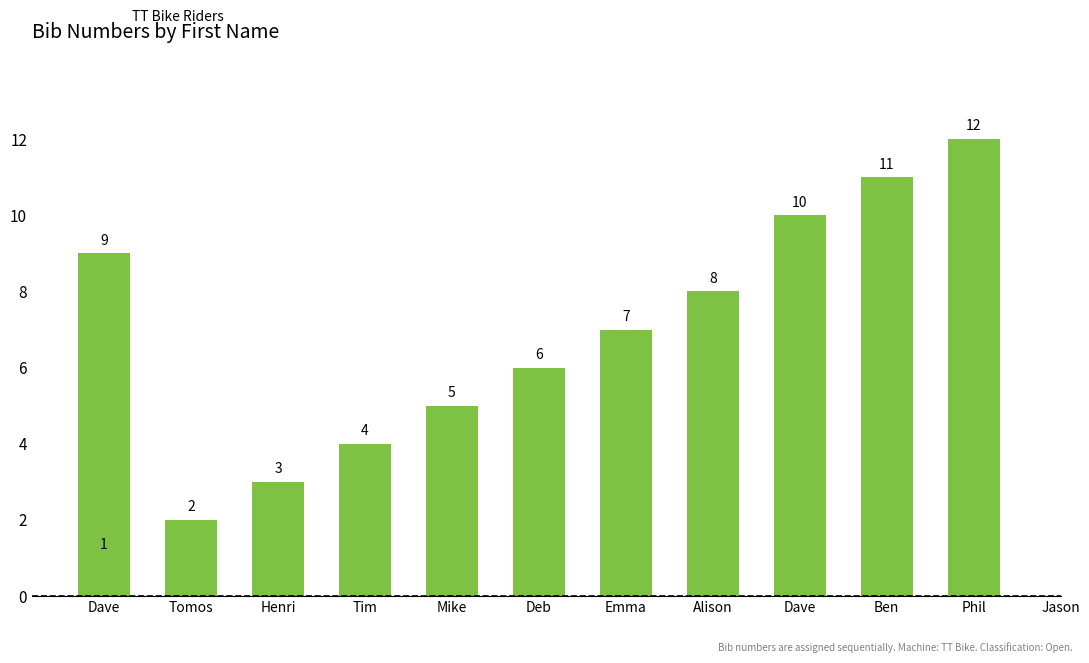

What is the difference between the maximum and second lowest values?

10